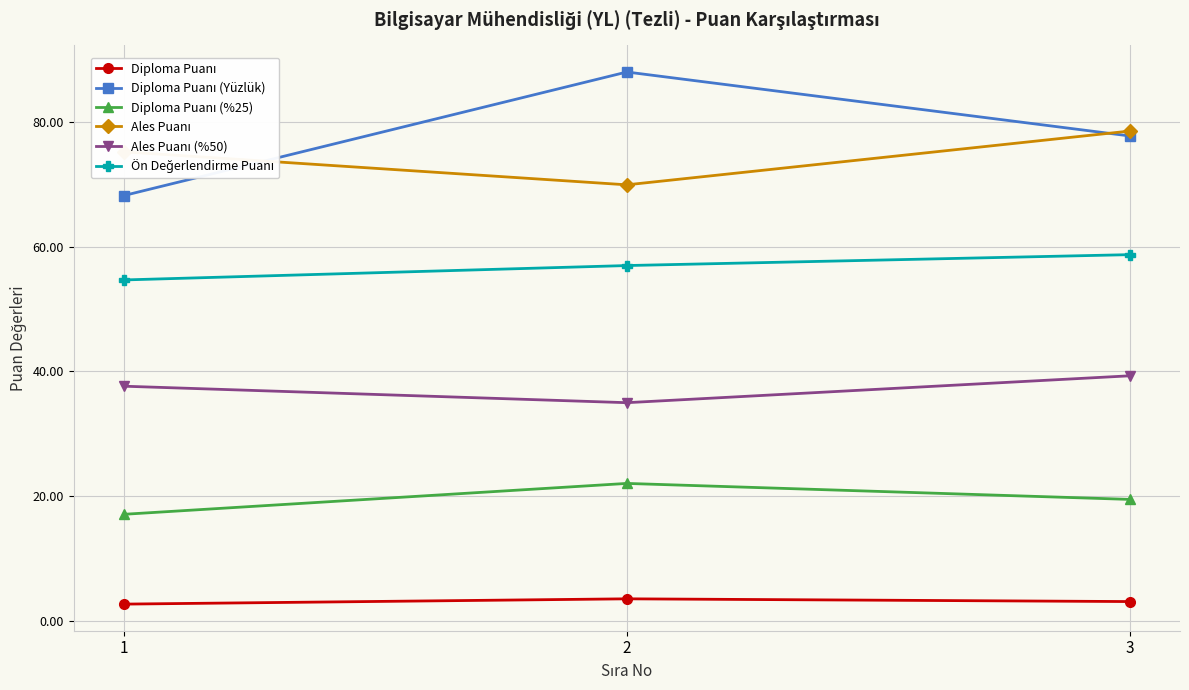

At how many categories does at least one series exceed 84?

1